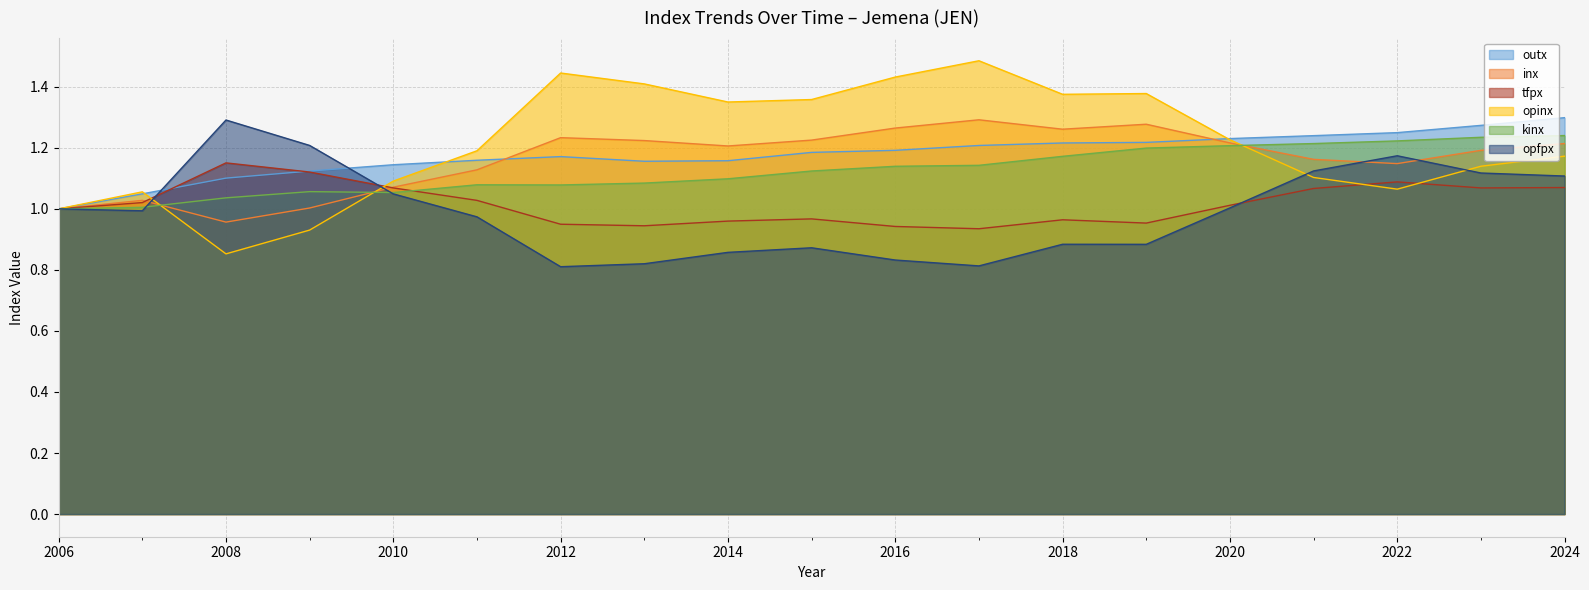

Reading left to right, transcribe all the data shown in this chart.

outx: 2006=1.0	2007=1.0	2008=1.1	2009=1.1	2010=1.1	2011=1.2	2012=1.2	2013=1.2	2014=1.2	2015=1.2	2016=1.2	2017=1.2	2018=1.2	2019=1.2	2020=1.2	2021=1.2	2022=1.2	2023=1.3	2024=1.3
inx: 2006=1.0	2007=1.0	2008=1.0	2009=1.0	2010=1.1	2011=1.1	2012=1.2	2013=1.2	2014=1.2	2015=1.2	2016=1.3	2017=1.3	2018=1.3	2019=1.3	2020=1.2	2021=1.2	2022=1.1	2023=1.2	2024=1.2
tfpx: 2006=1.0	2007=1.0	2008=1.2	2009=1.1	2010=1.1	2011=1.0	2012=0.9	2013=0.9	2014=1.0	2015=1.0	2016=0.9	2017=0.9	2018=1.0	2019=1.0	2020=1.0	2021=1.1	2022=1.1	2023=1.1	2024=1.1
opinx: 2006=1.0	2007=1.1	2008=0.9	2009=0.9	2010=1.1	2011=1.2	2012=1.4	2013=1.4	2014=1.4	2015=1.4	2016=1.4	2017=1.5	2018=1.4	2019=1.4	2020=1.2	2021=1.1	2022=1.1	2023=1.1	2024=1.2
kinx: 2006=1.0	2007=1.0	2008=1.0	2009=1.1	2010=1.1	2011=1.1	2012=1.1	2013=1.1	2014=1.1	2015=1.1	2016=1.1	2017=1.1	2018=1.2	2019=1.2	2020=1.2	2021=1.2	2022=1.2	2023=1.2	2024=1.2
opfpx: 2006=1.0	2007=1.0	2008=1.3	2009=1.2	2010=1.0	2011=1.0	2012=0.8	2013=0.8	2014=0.9	2015=0.9	2016=0.8	2017=0.8	2018=0.9	2019=0.9	2020=1.0	2021=1.1	2022=1.2	2023=1.1	2024=1.1